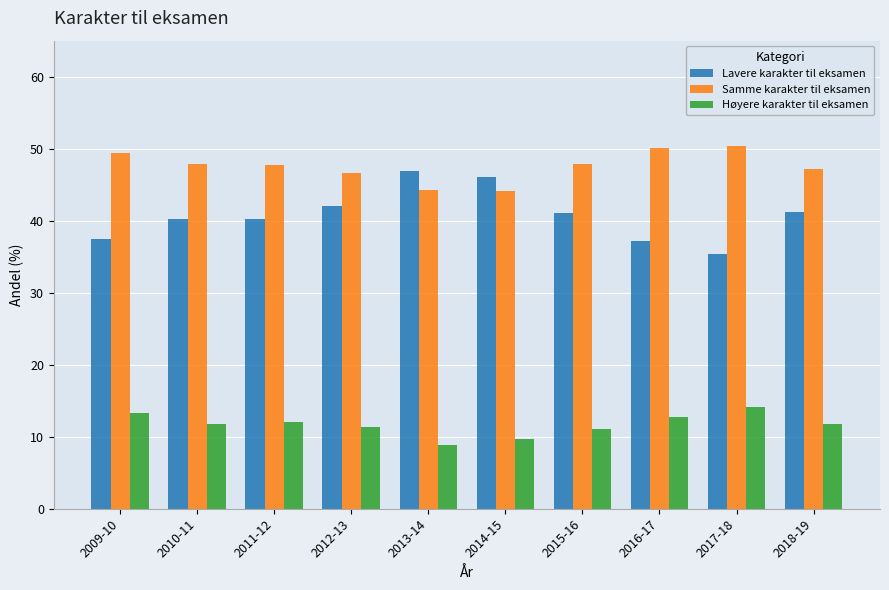

What is the greatest value displayed?

50.4